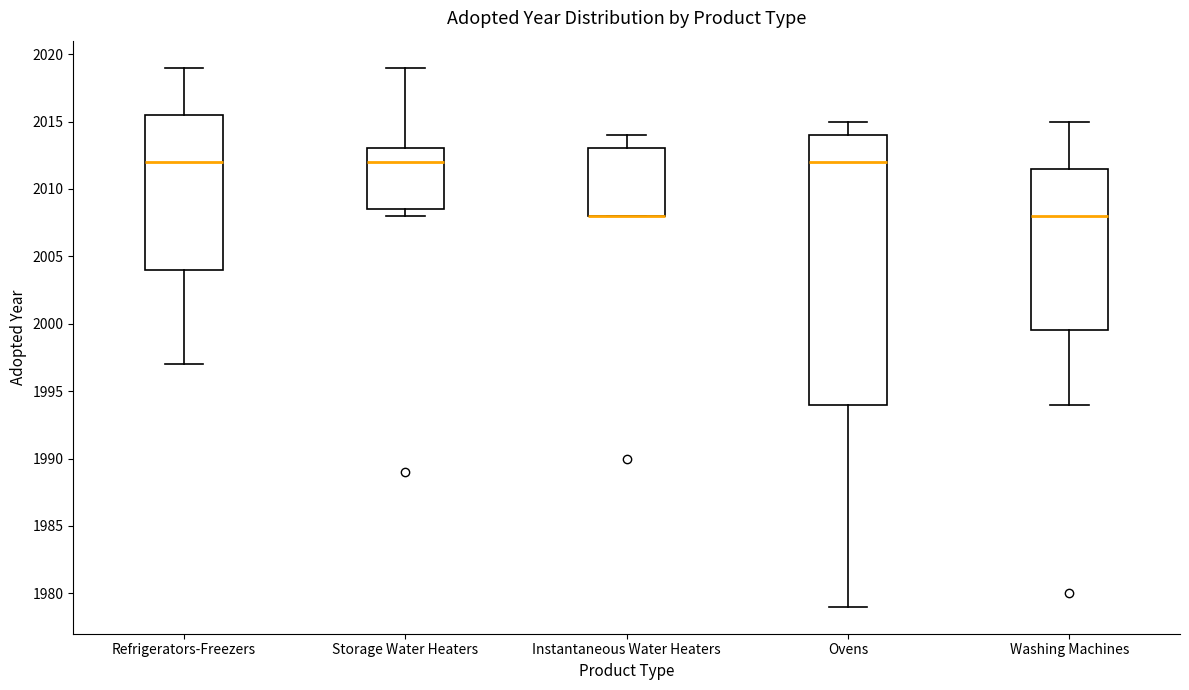

Reading left to right, read every box against the y-axis: the position of its median line, the range the box covers, and the ends of its whiskers. The values are not printed on the chart, so give them approximately, as read against the axis.

Refrigerators-Freezers: median 2012.0, box 2004.0 to 2015.5, whiskers 1997.0 to 2019.0
Storage Water Heaters: median 2012.0, box 2008.5 to 2013.0, whiskers 2008.0 to 2019.0
Instantaneous Water Heaters: median 2008.0 (drawn on the box's lower edge), box 2008.0 to 2013.0, whiskers 2008.0 to 2014.0
Ovens: median 2012.0, box 1994.0 to 2014.0, whiskers 1979.0 to 2015.0
Washing Machines: median 2008.0, box 1999.5 to 2011.5, whiskers 1994.0 to 2015.0